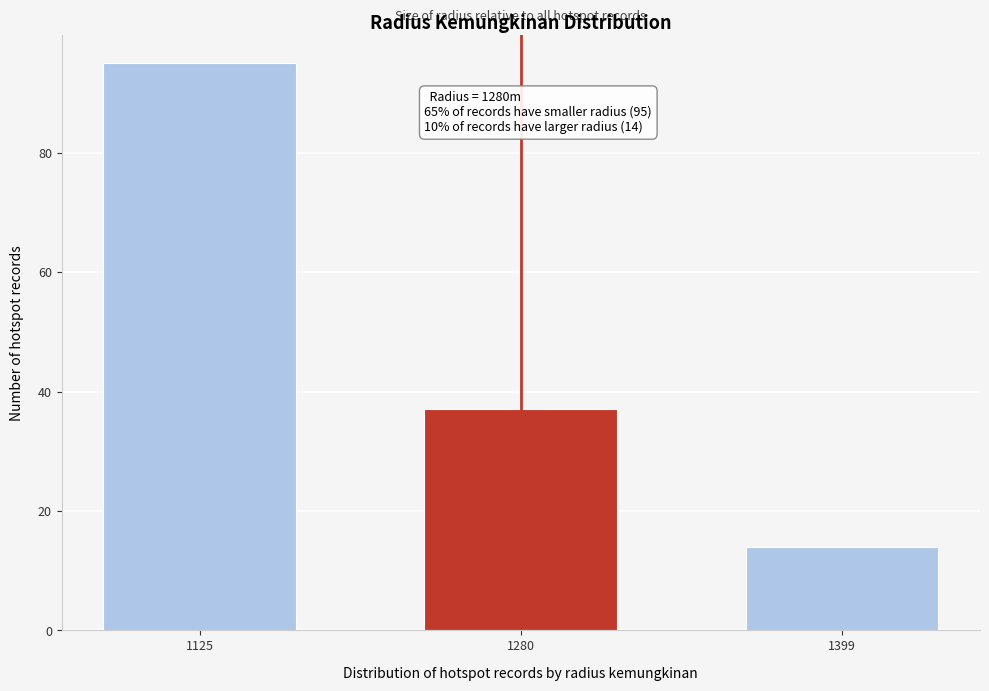

Reading left to right, what are all the values shown in this chart?

95	37	14